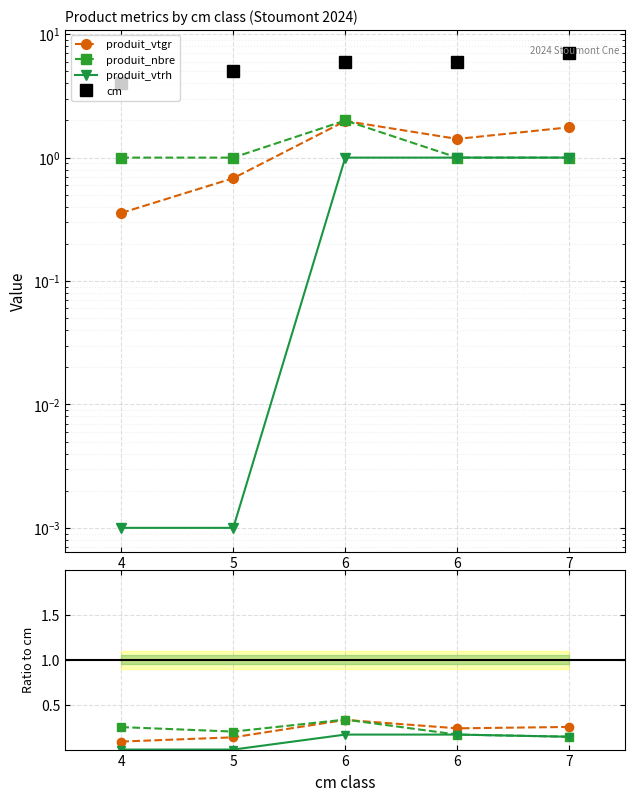

True or false: produit_nbre and cm intersect in this chart.

False